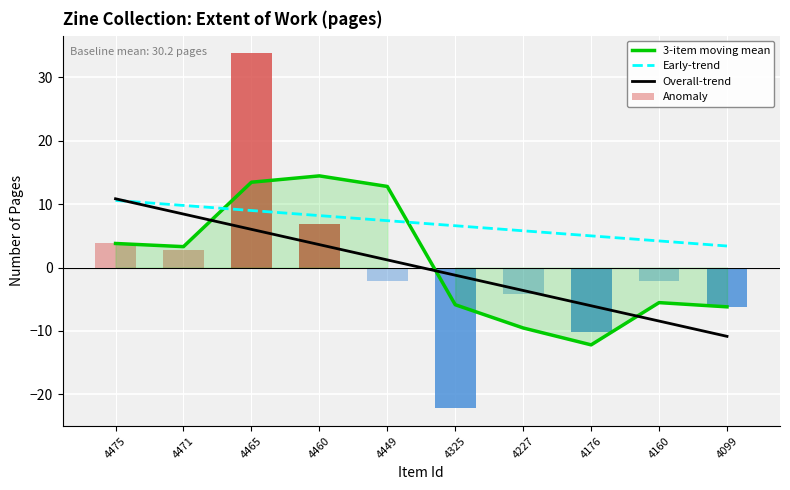

Which series has the largest range (max minus min)?

3-item moving mean